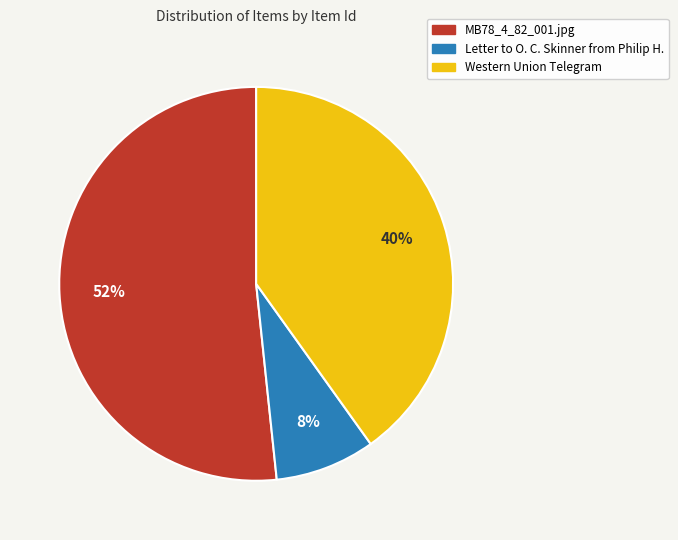

Which has a higher value, Western Union Telegram or MB78_4_82_001.jpg?

MB78_4_82_001.jpg